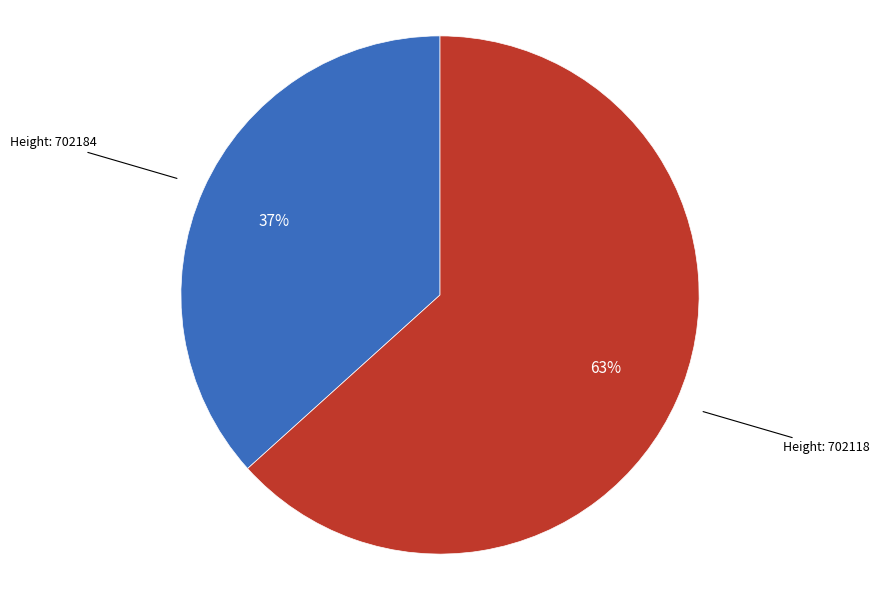

How many slices are in this pie chart?

2